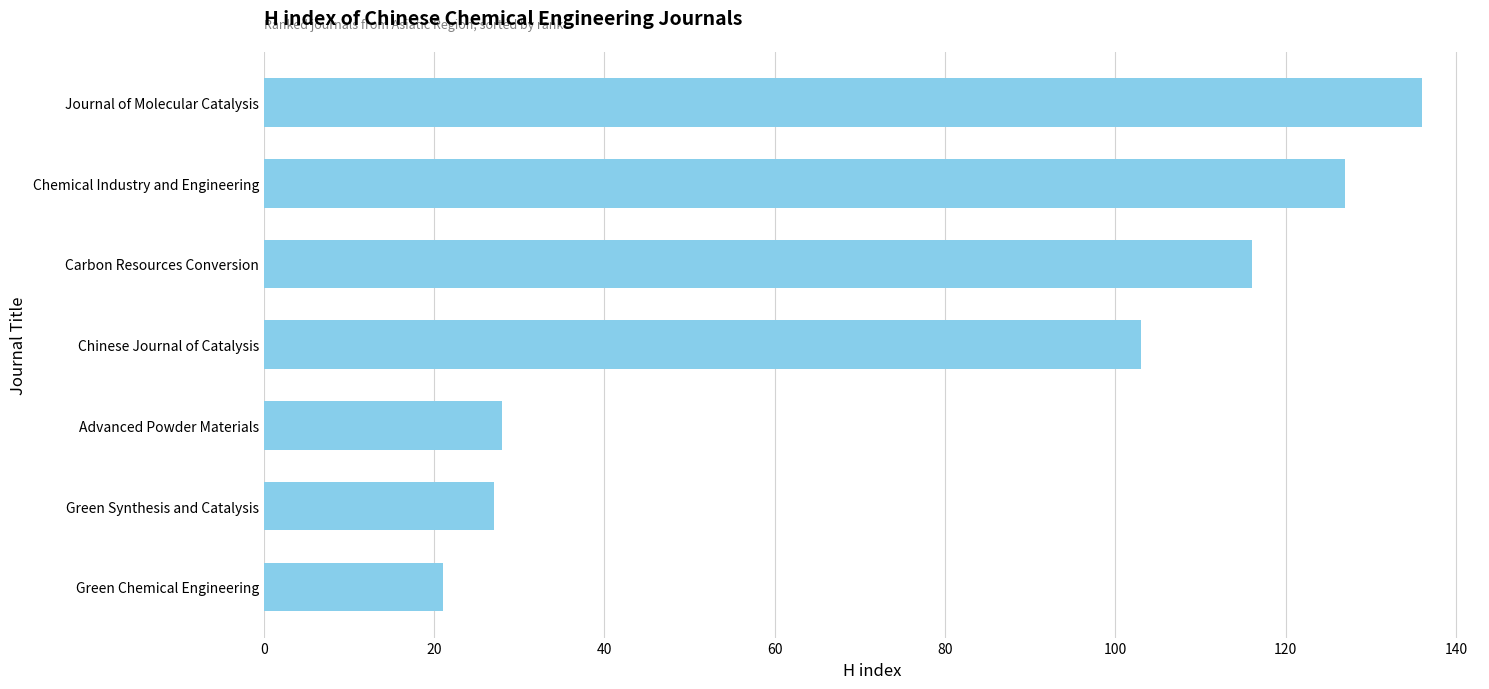

Which category has the highest value across all series?

Journal of Molecular Catalysis